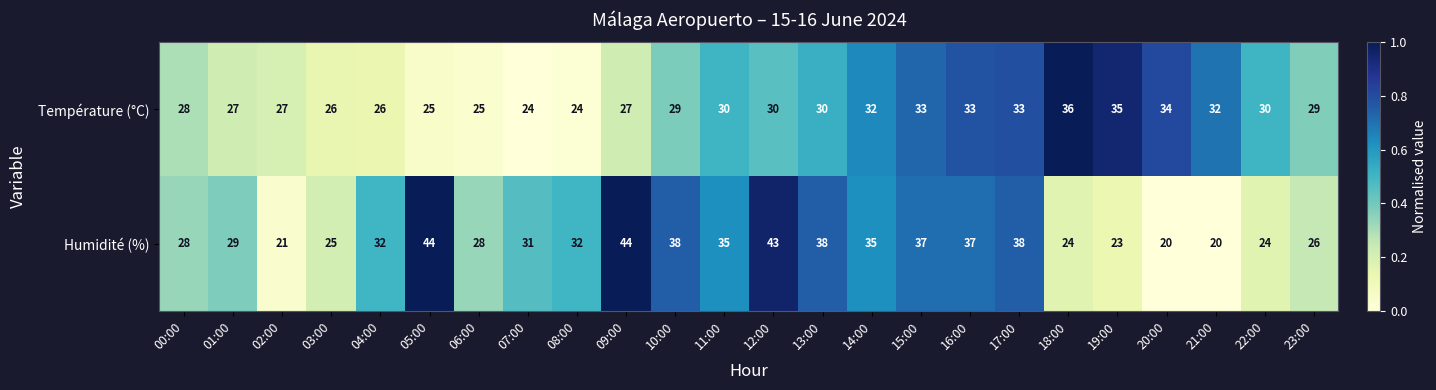

What is the sum of the Humidité (%) values at 20:00 and 13:00?

58